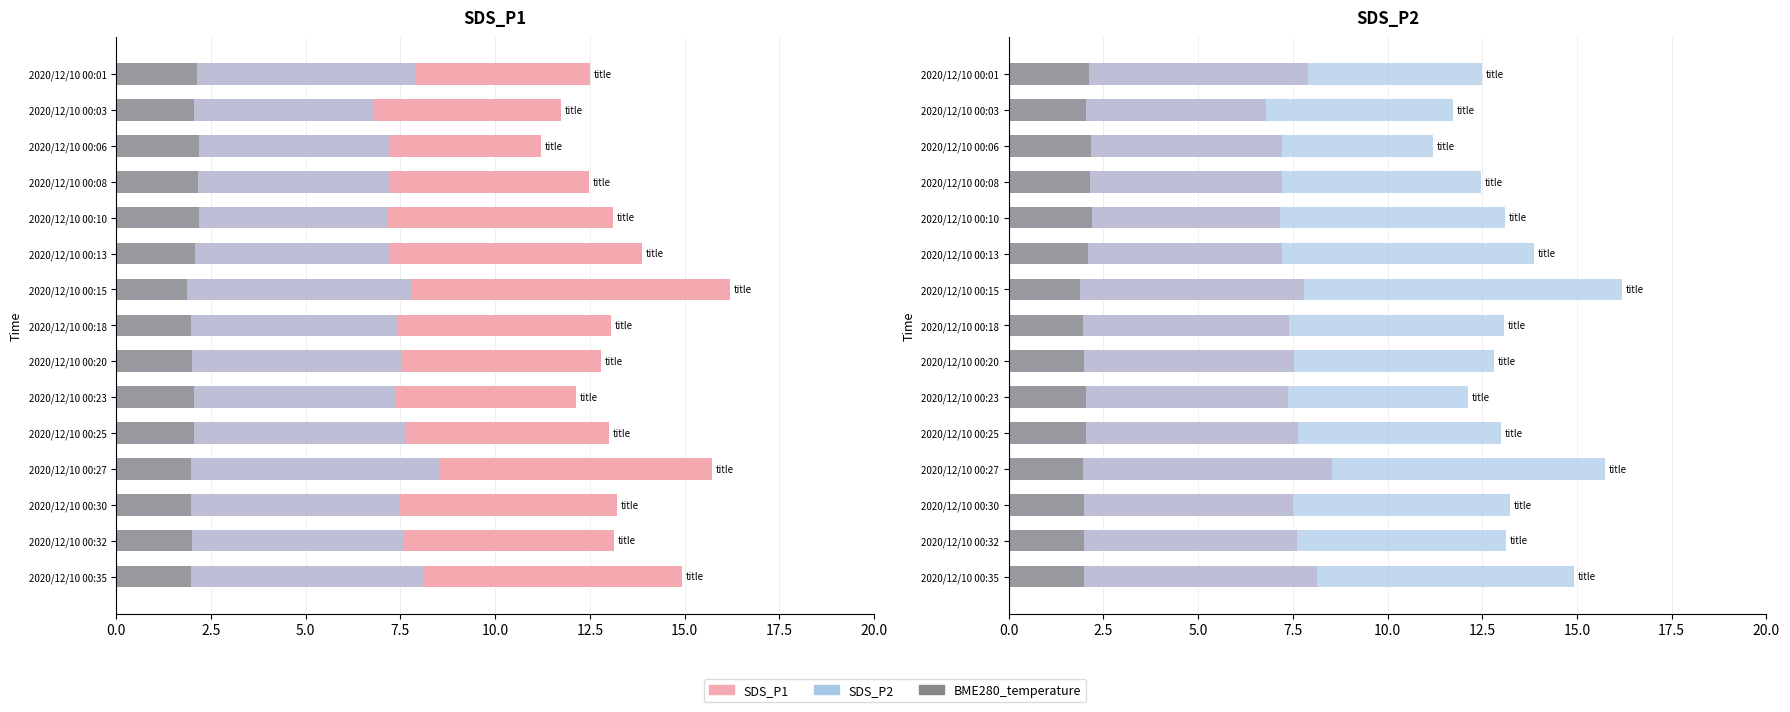

What position from the left is 2.5?

2